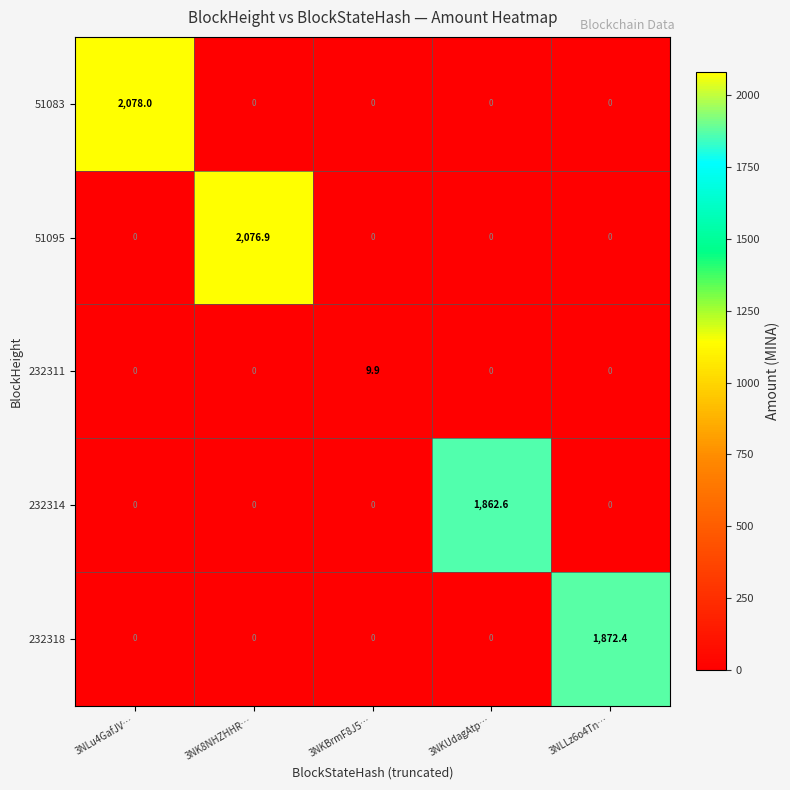

What is the total value across all series at 3NLLz6o4Tn…?

1872.4